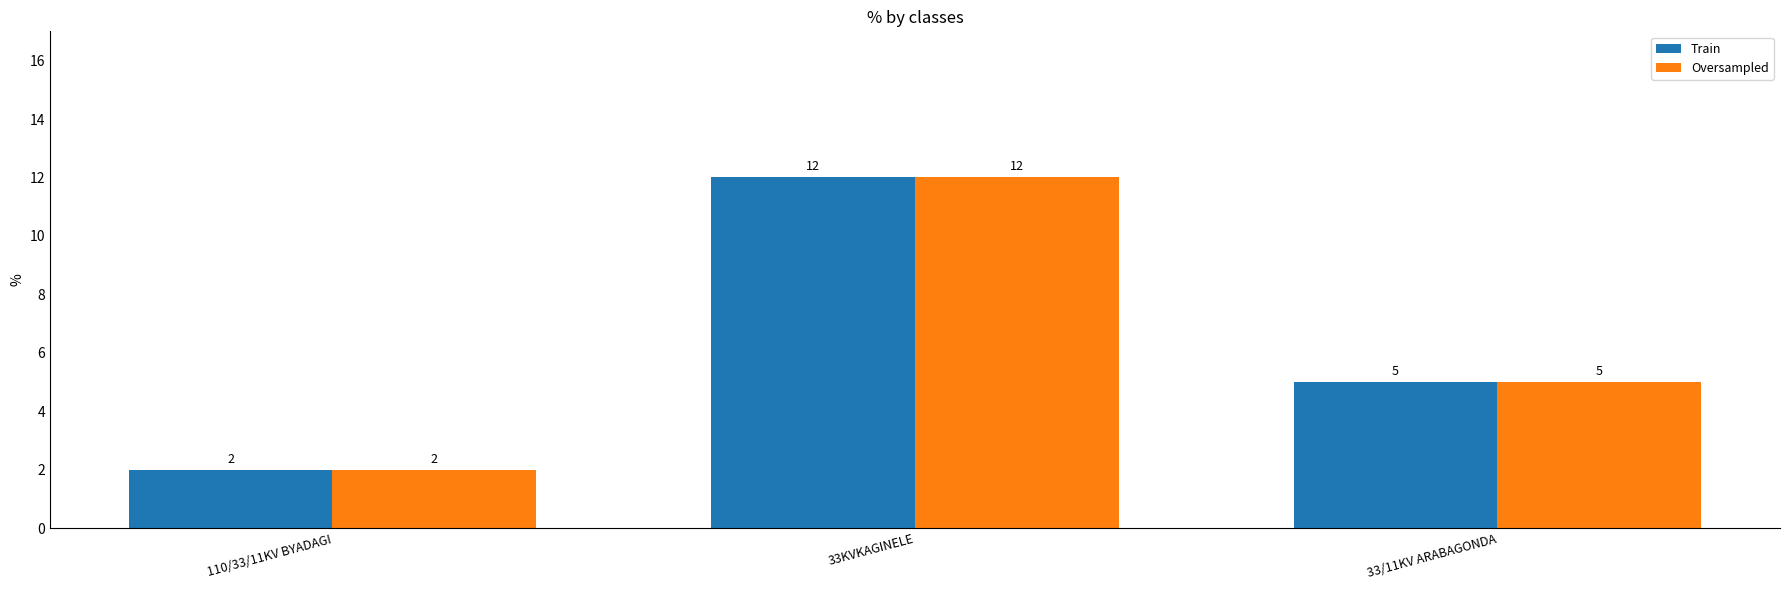

What is the minimum value shown in the chart?

2